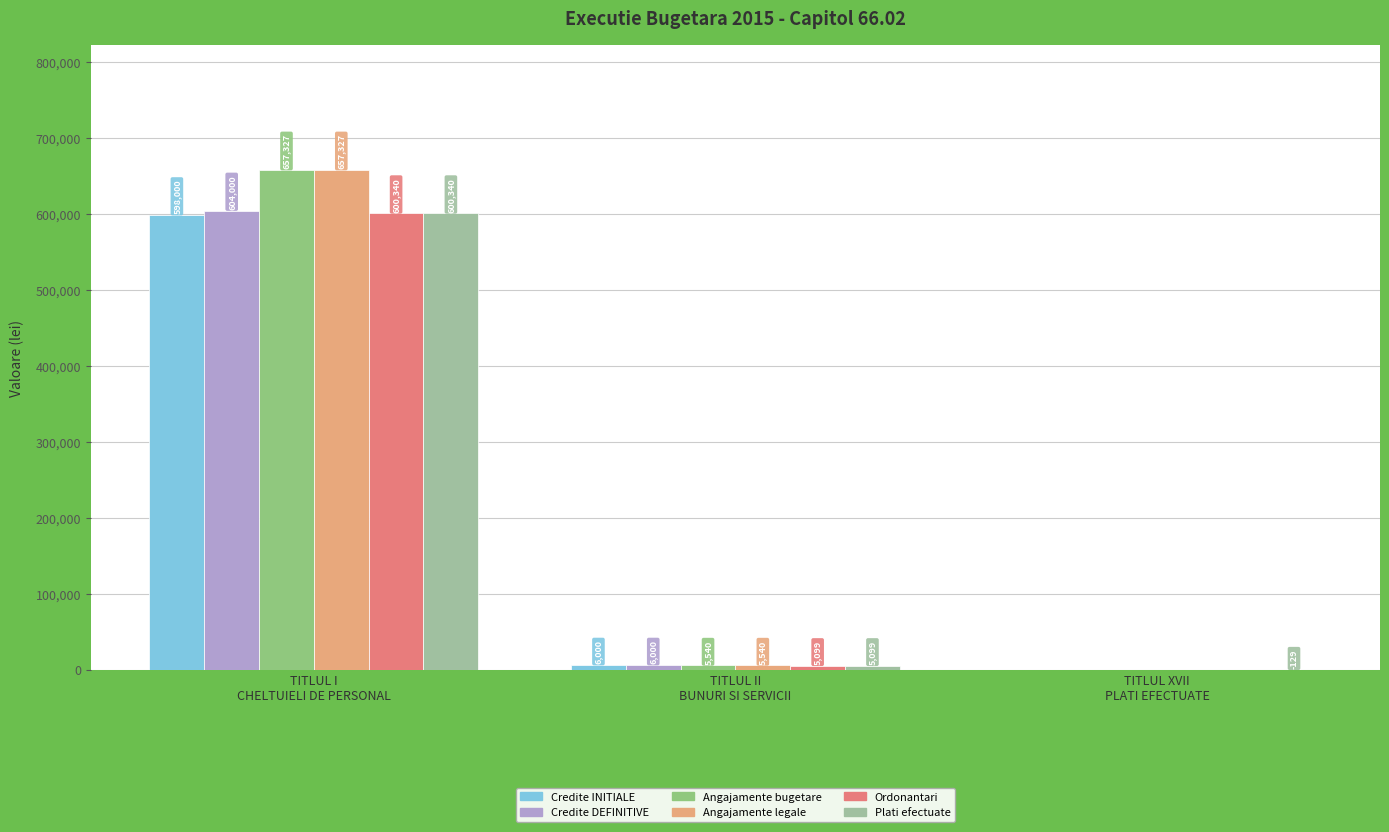

What is the label of the 1st bar from the right?

TITLUL XVII
PLATI EFECTUATE